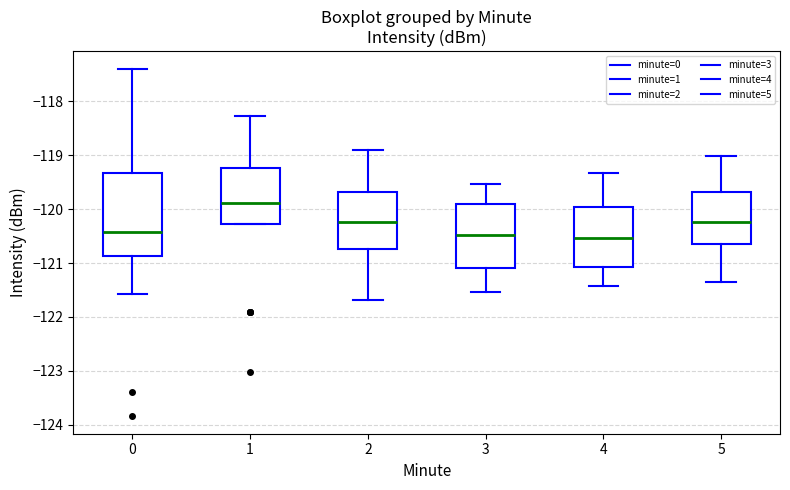

Where is the upper edge of the box at x = 1 on the y-axis? The values are not printed on the chart, so give them approximately, as read against the axis.

-119.2